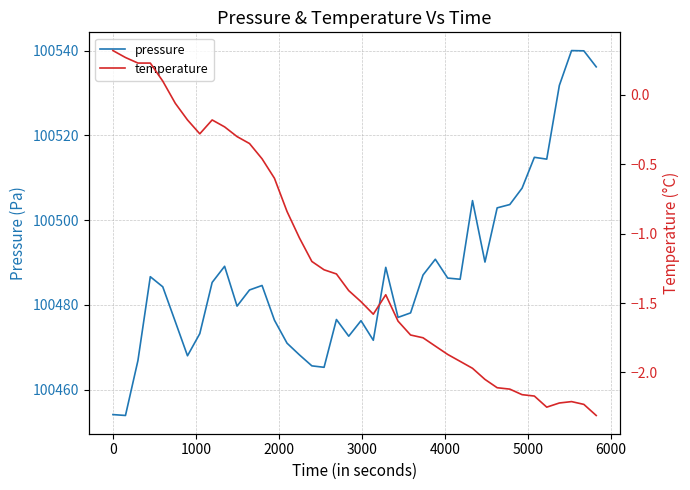

What is the highest value of the pressure series?

100540.0